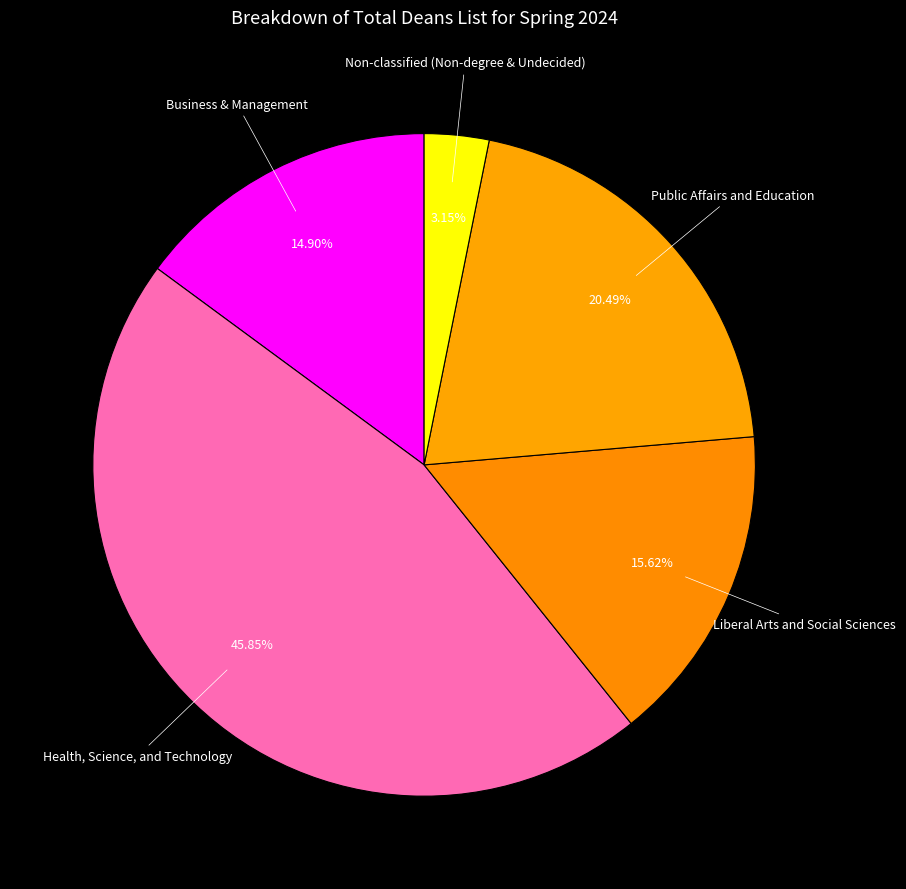

To the nearest percent, what is the combined percentage of Liberal Arts and Social Sciences and Health, Science, and Technology?

61%